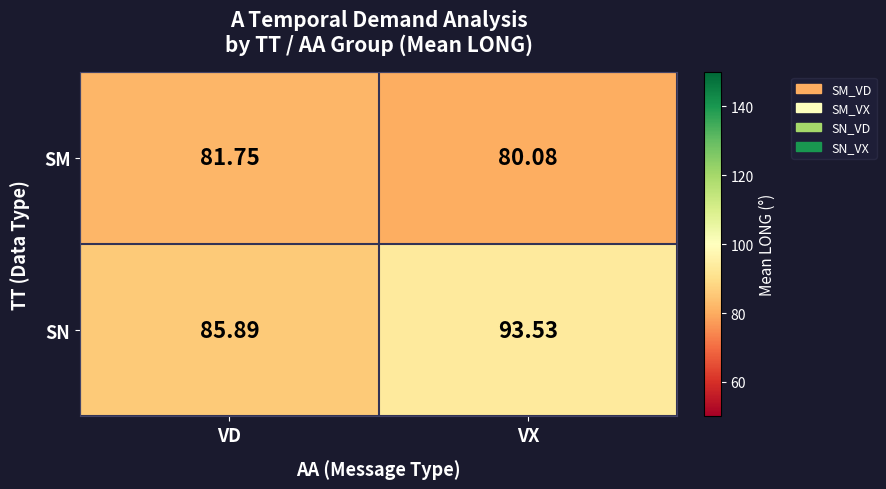

Which category has the highest value across all series?

VX